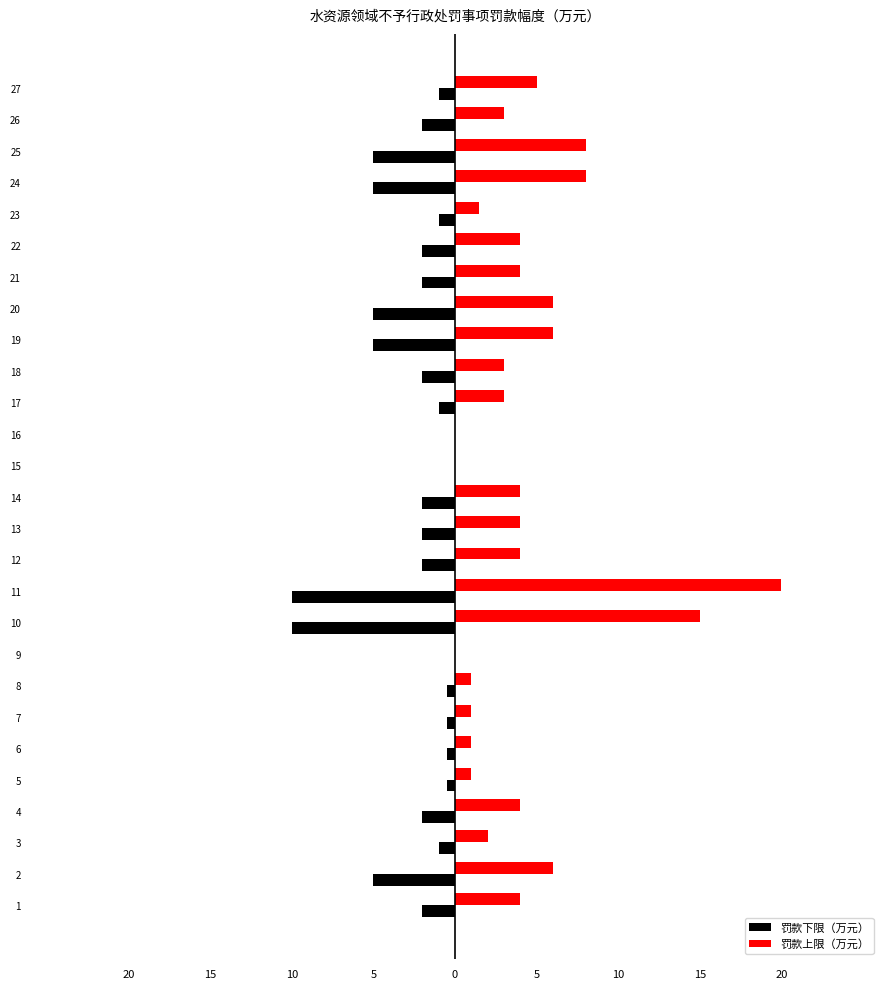

At 20, list the series in order from largest to smallest.

罚款上限（万元）, 罚款下限（万元）